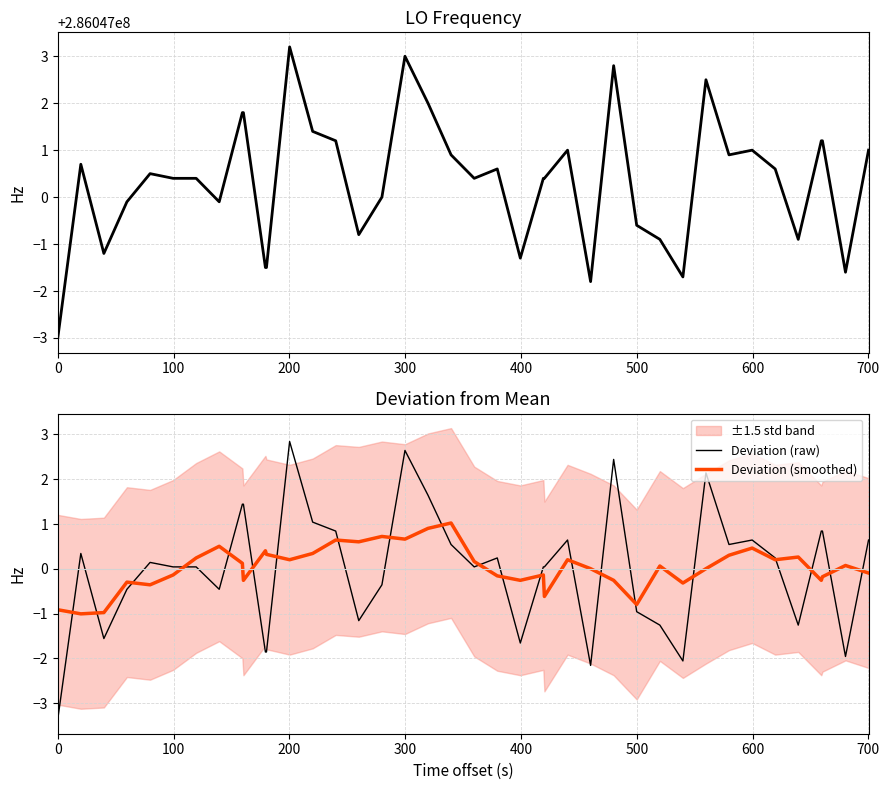

What is the maximum value for Deviation (smoothed)?

1.0